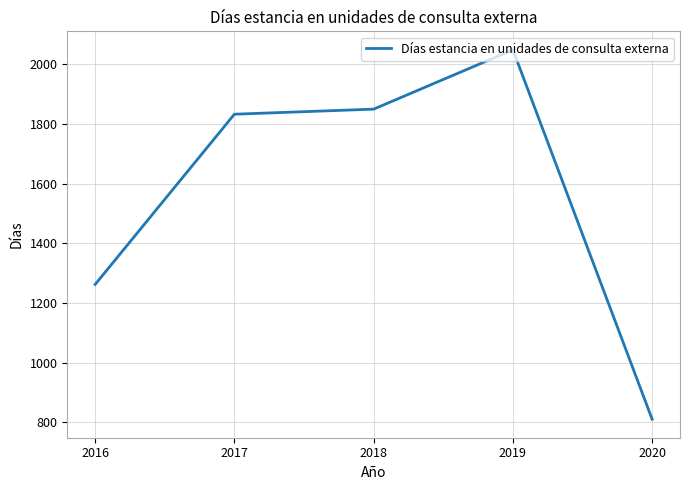

Which category has the lowest value across all series?

2020